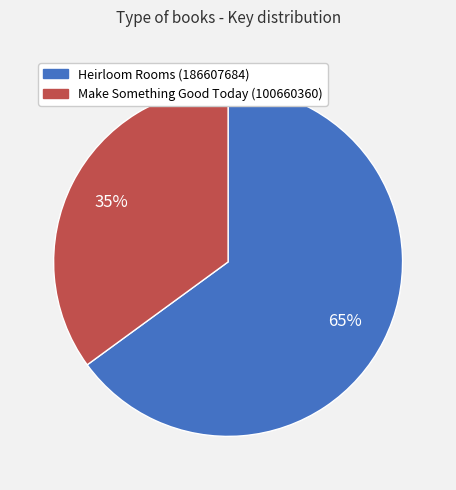

Count the number of slices in the pie.

2